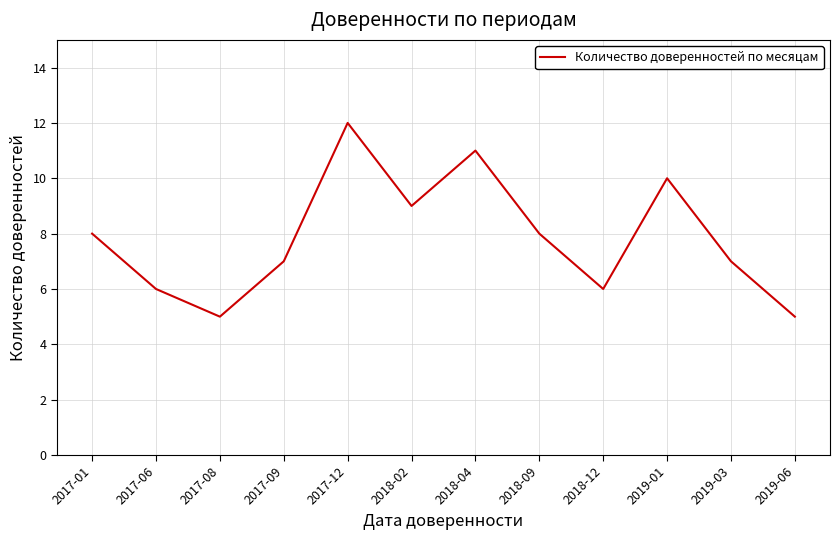

What position from the left is 2017-01?

1